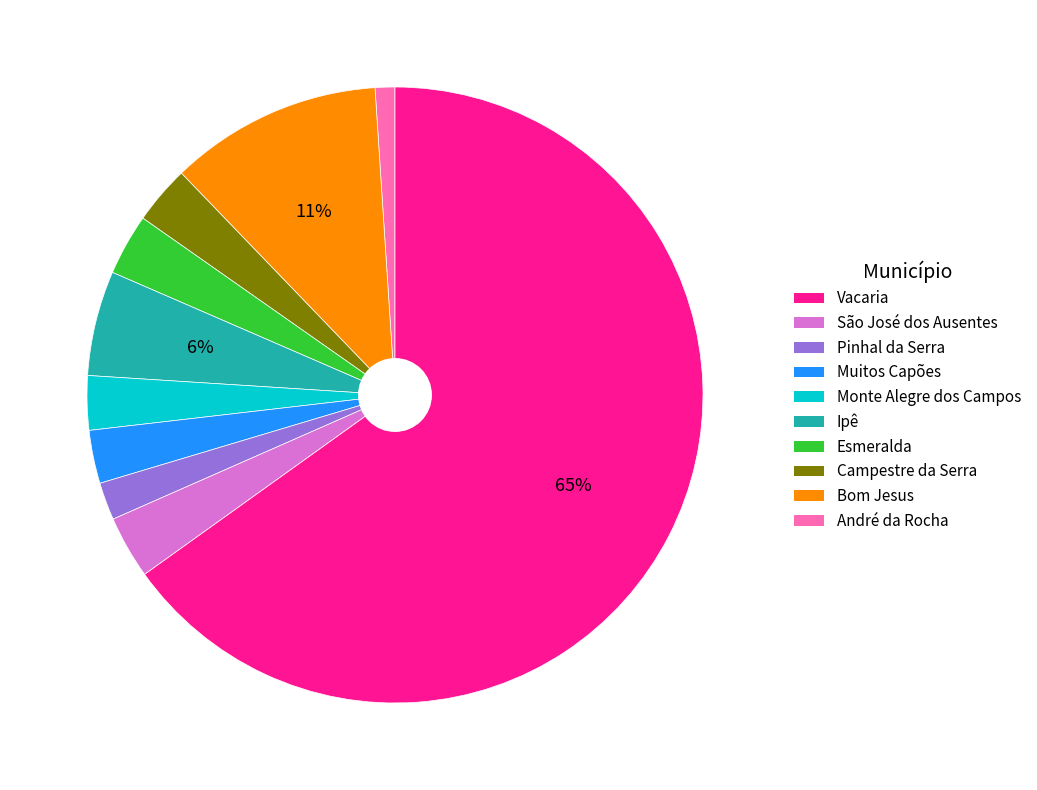

Does any single category account for the majority?

Yes